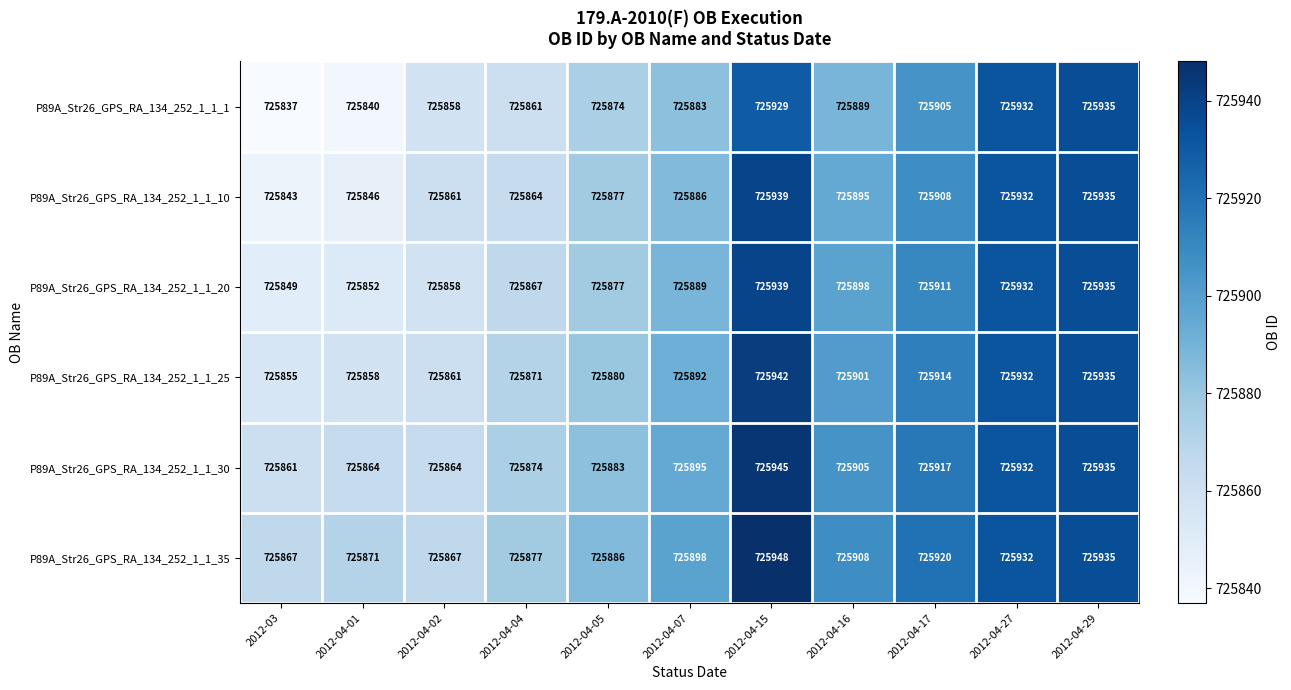

What is the smallest value displayed?

725837